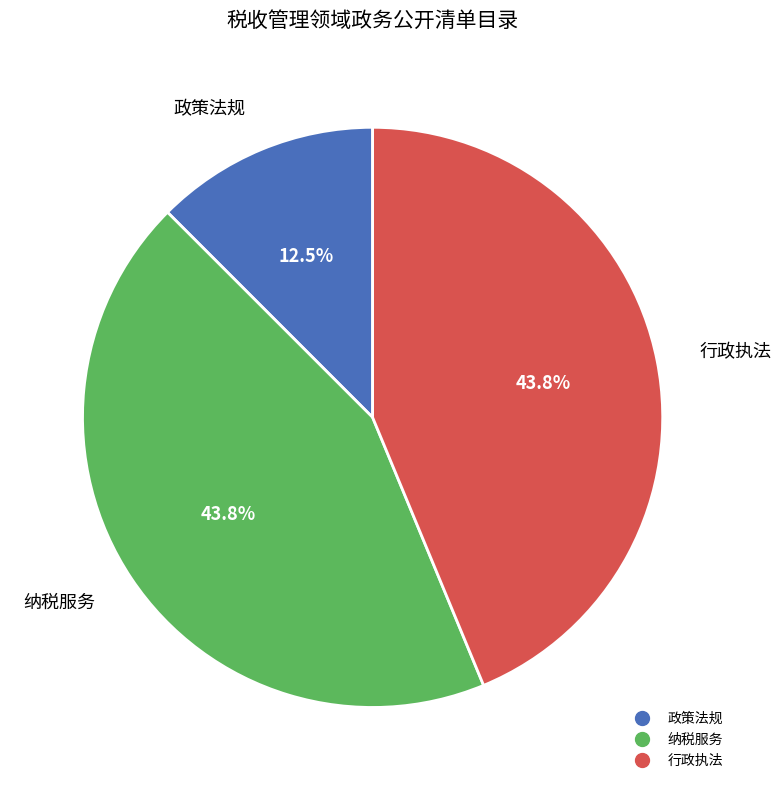

How many segments does this pie chart have?

3